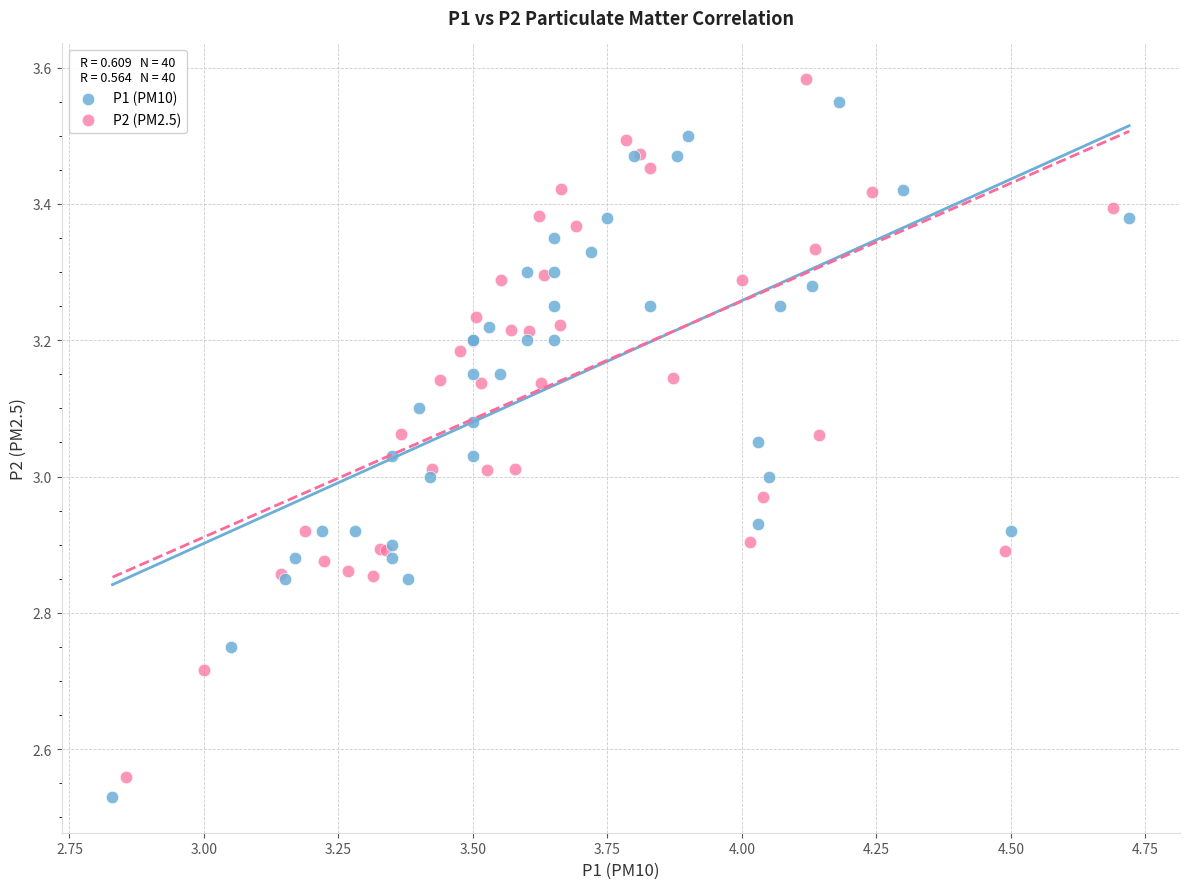

Which series reaches the maximum Y coordinate?

P2 (PM2.5)